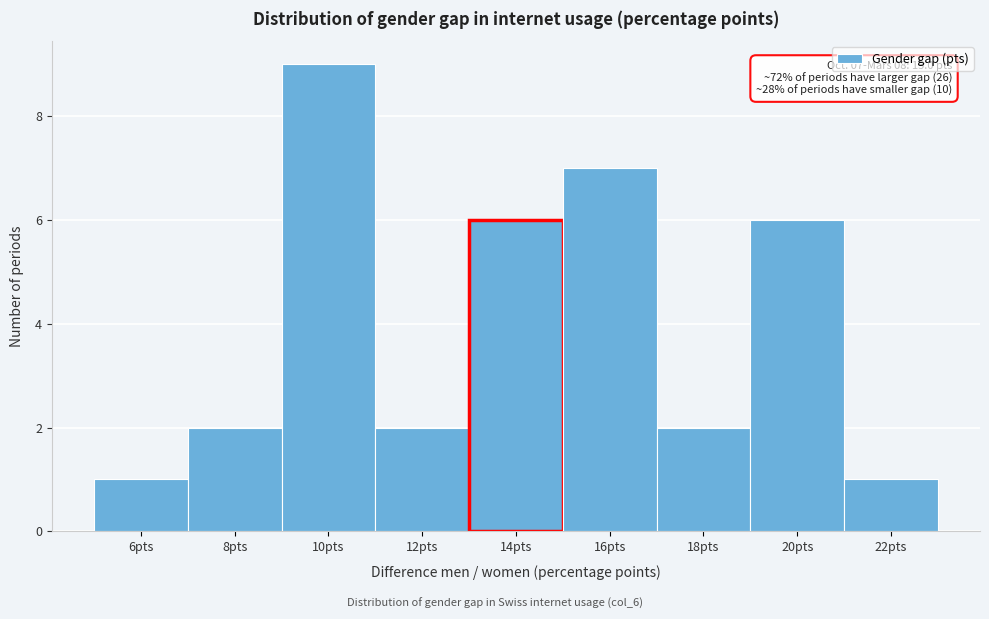

Reading right to left, transcribe all the data shown in this chart.

22pts=1	20pts=6	18pts=2	16pts=7	14pts=6	12pts=2	10pts=9	8pts=2	6pts=1